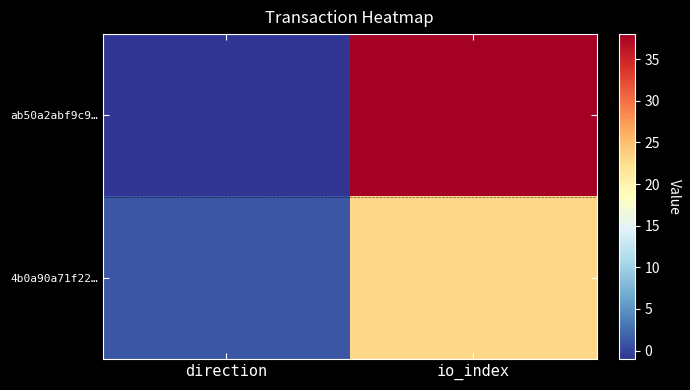

At which category is the sum across all series the highest?

io_index